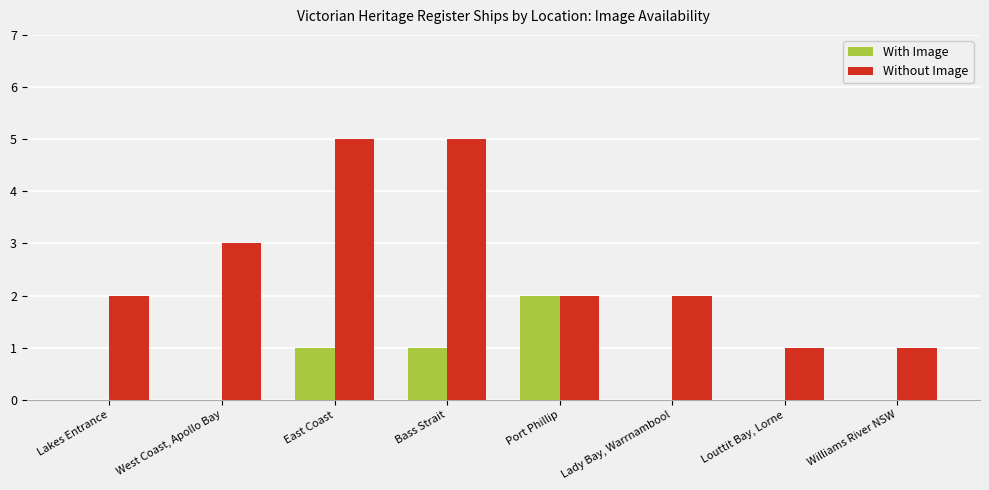

Reading left to right, what are all the values shown in this chart?

With Image: Lakes Entrance=0	West Coast, Apollo Bay=0	East Coast=1	Bass Strait=1	Port Phillip=2	Lady Bay, Warrnambool=0	Louttit Bay, Lorne=0	Williams River NSW=0
Without Image: Lakes Entrance=2	West Coast, Apollo Bay=3	East Coast=5	Bass Strait=5	Port Phillip=2	Lady Bay, Warrnambool=2	Louttit Bay, Lorne=1	Williams River NSW=1